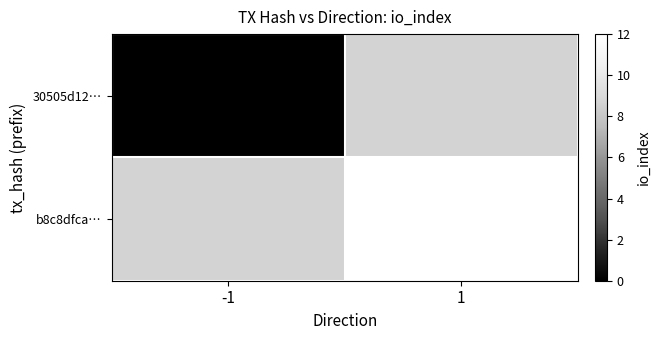

The value of b8c8dfca… at 1 is 12. True or false?

True